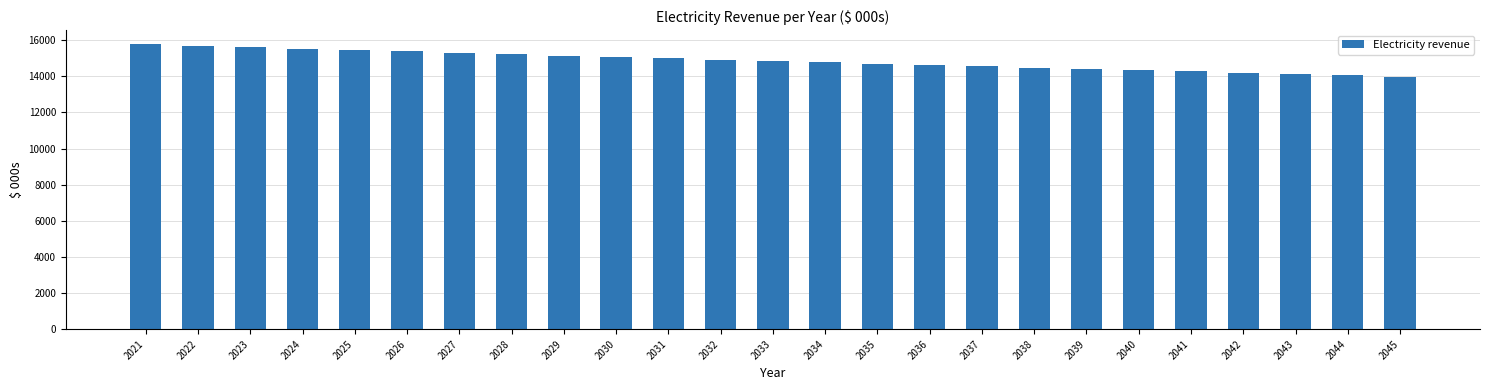

What is the change in value from 2030 to 2044?

-1016.4